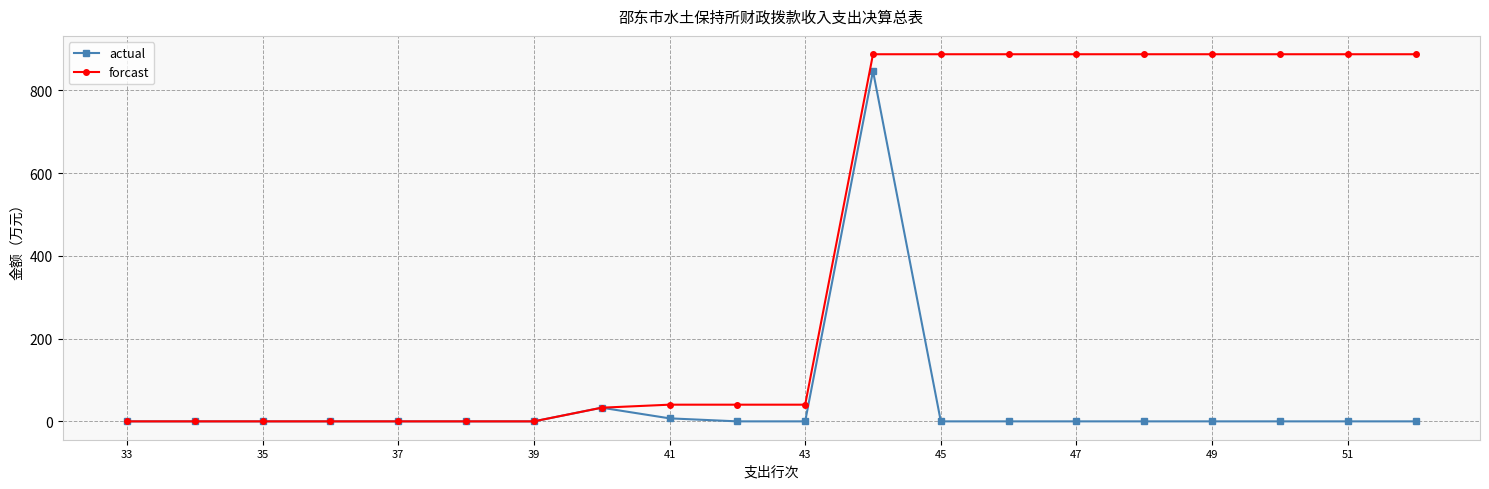

How many lines are shown in the chart?

2